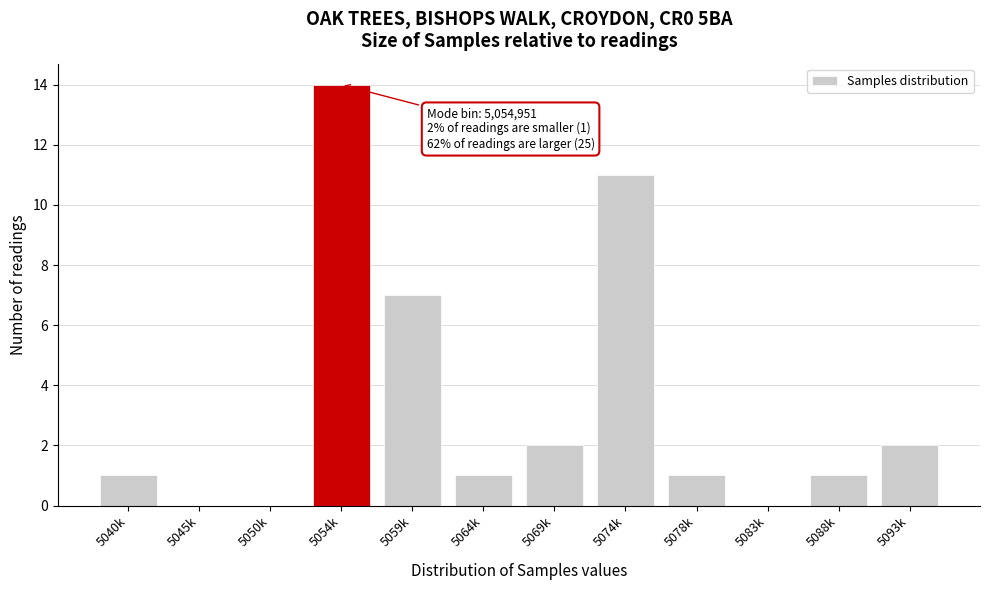

Reading left to right, list all the values displayed in this chart.

5040k=1	5045k=0	5050k=0	5054k=14	5059k=7	5064k=1	5069k=2	5074k=11	5078k=1	5083k=0	5088k=1	5093k=2